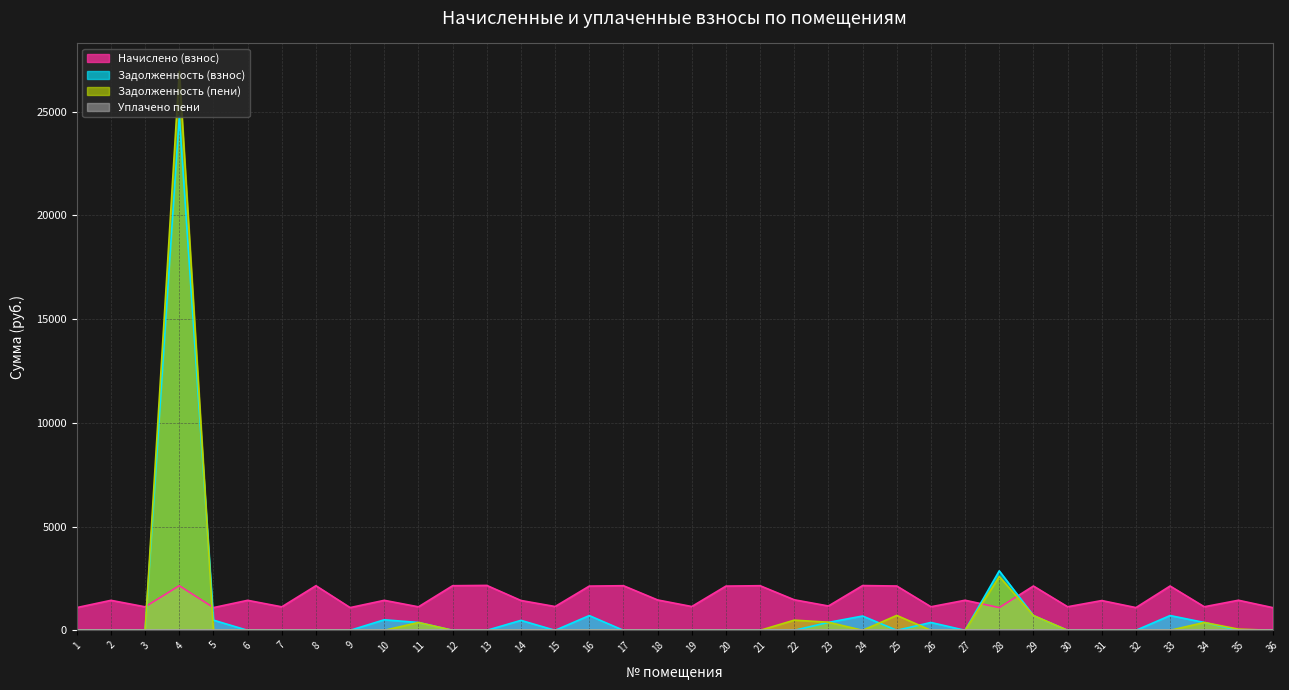

What is the spread (max minus min) of values at 3?

1131.9